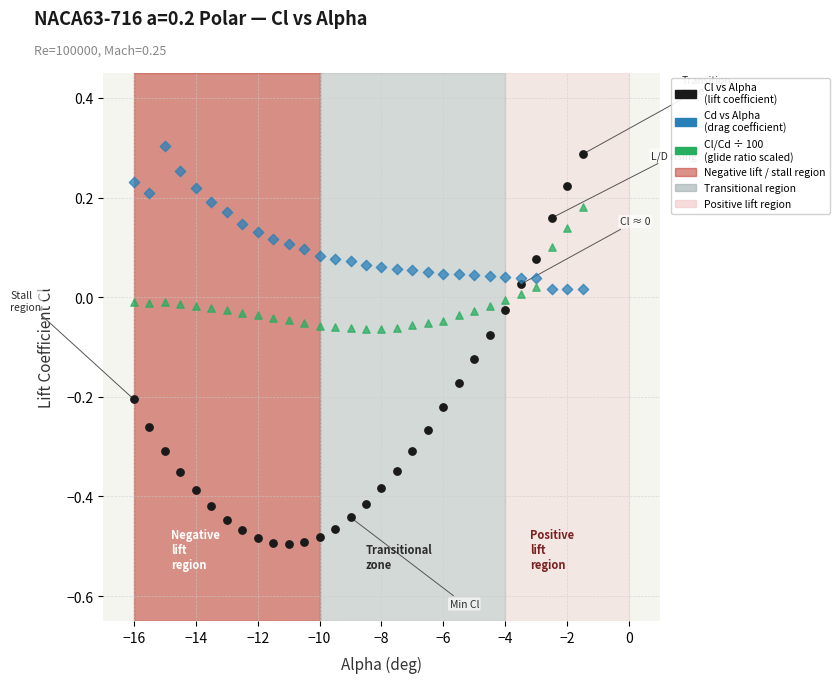

Across all data points, what is the range of Y values (max minus min)?

0.8